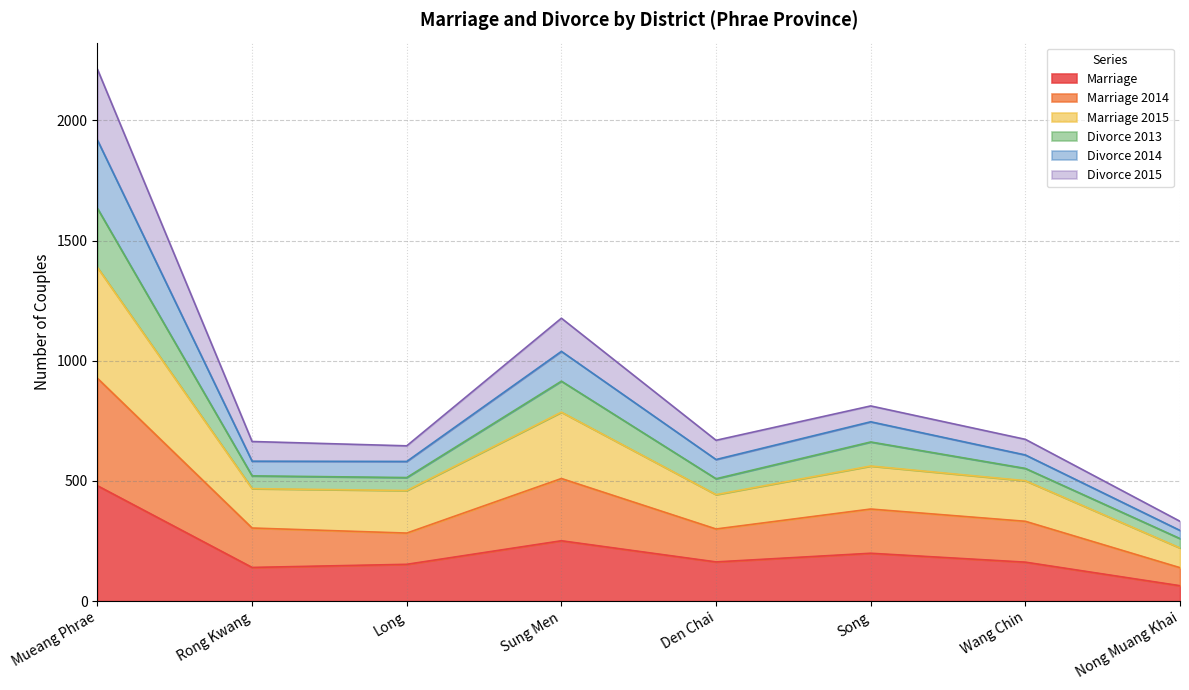

What is the total value across all series at Wang Chin?

673